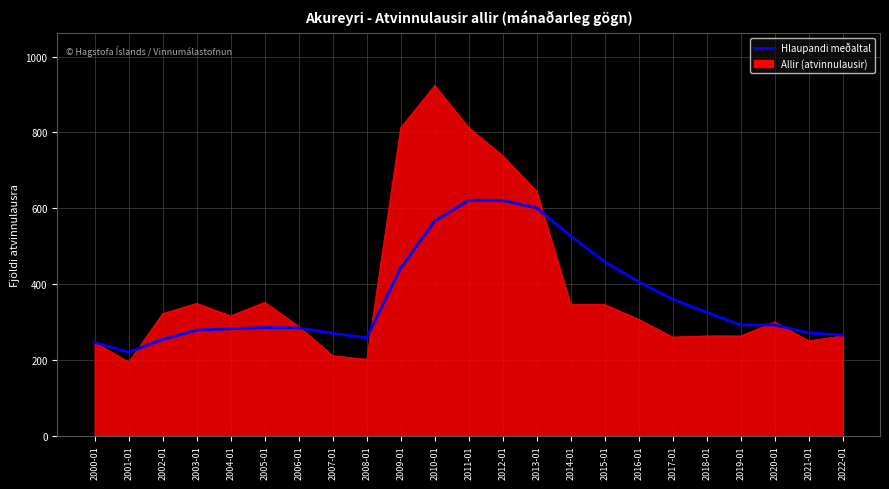

What position from the right is 2000-01?

23